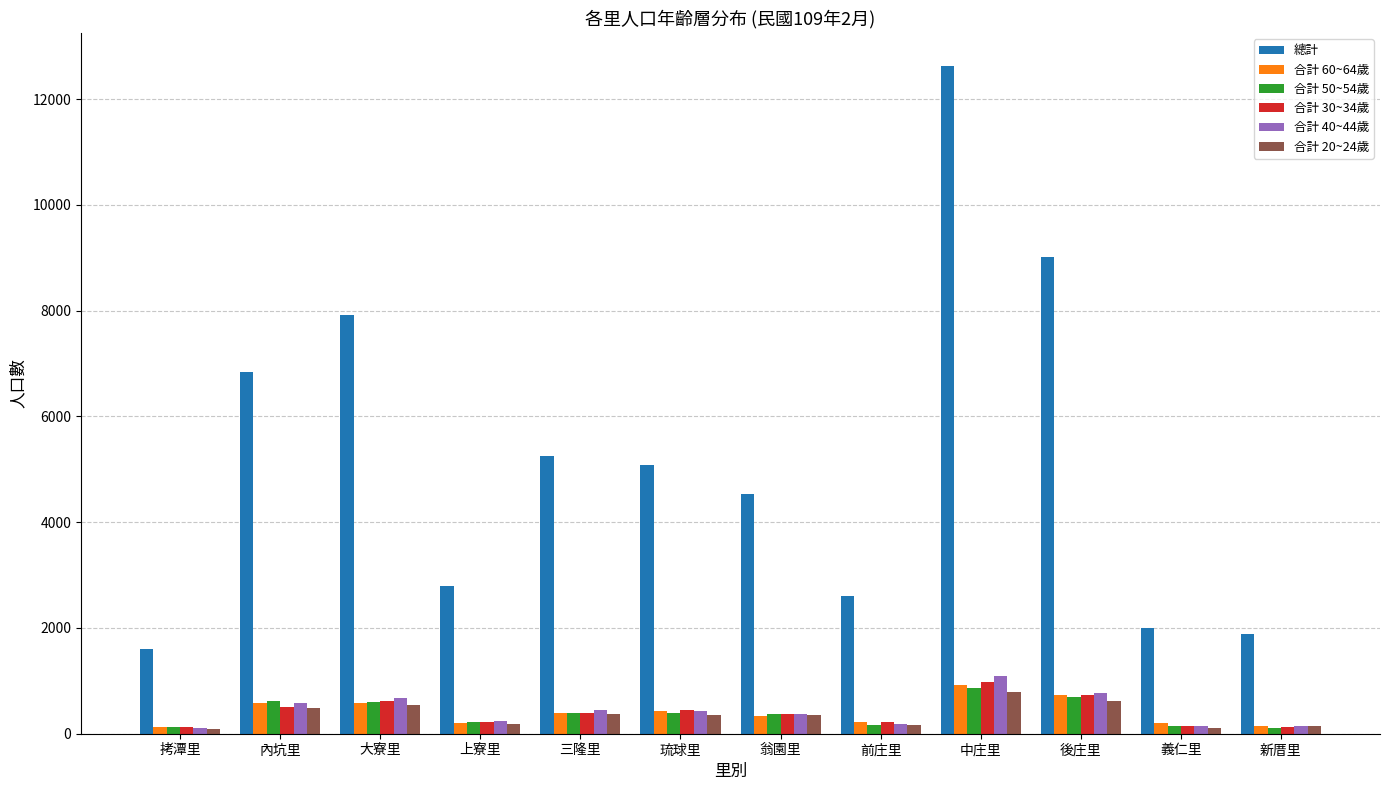

Between 三隆里 and 後庄里, which series saw the biggest shift?

總計